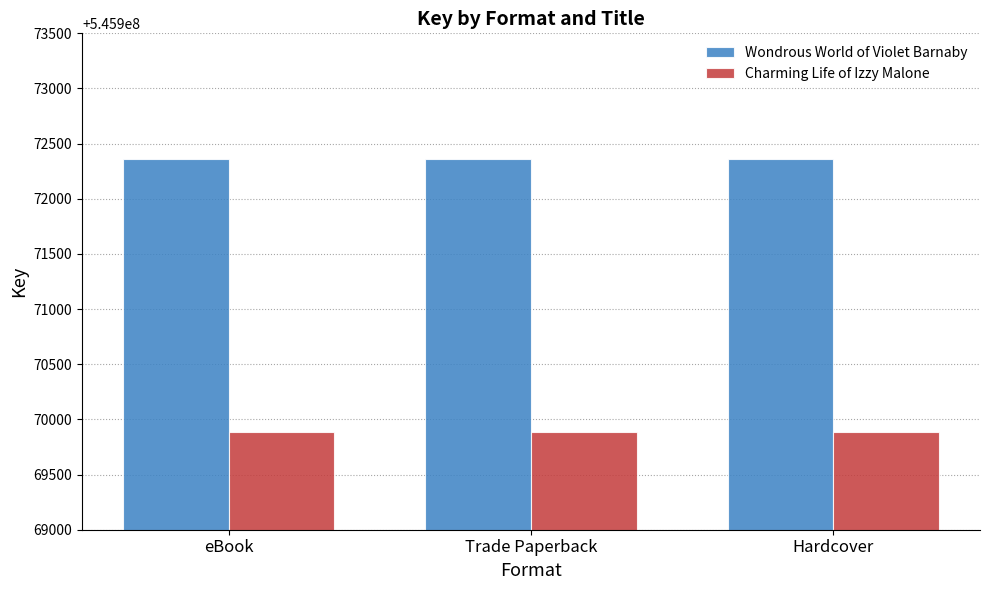

True or false: Charming Life of Izzy Malone has a value of 545969889 at Trade Paperback.

True